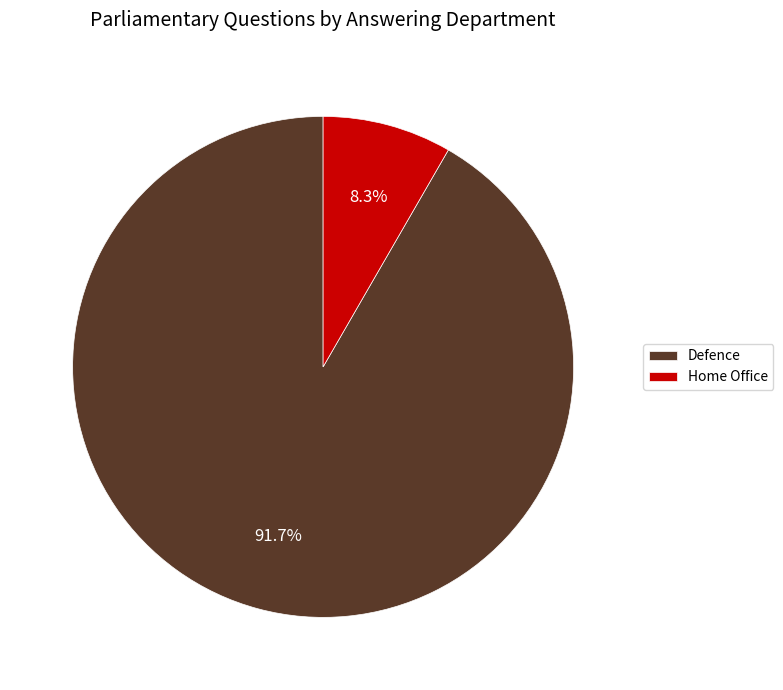

To the nearest percent, what is the average slice percentage?

50%